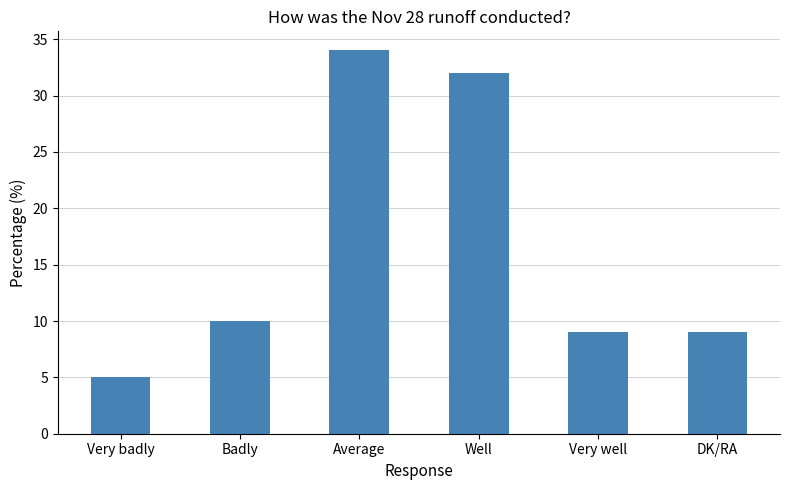

What is the change in value from Badly to Average?

+24